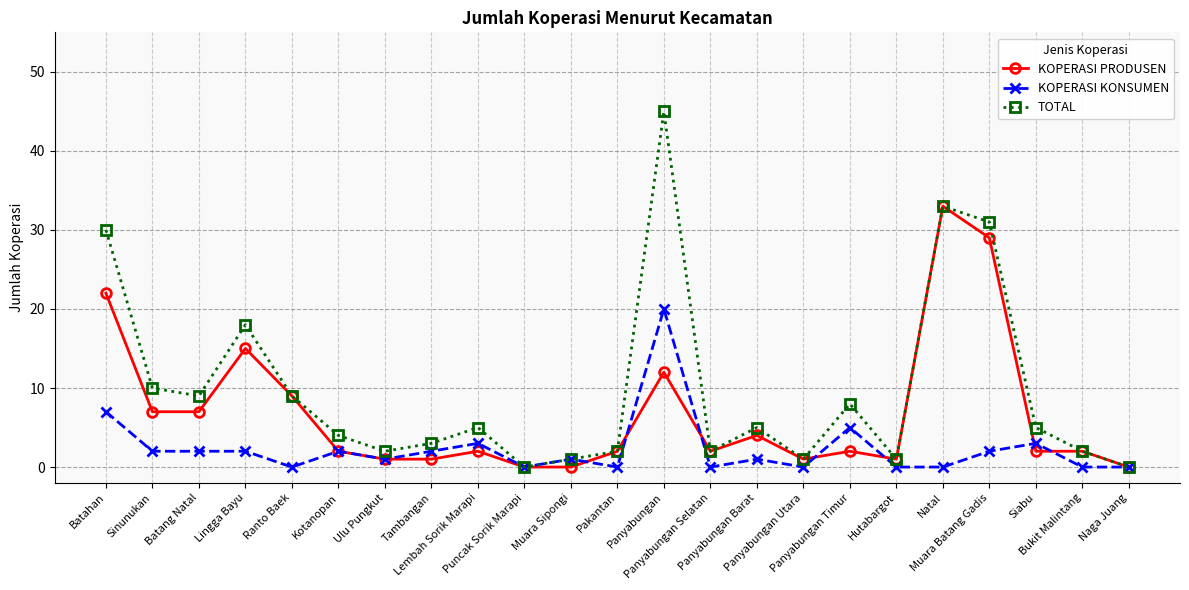

How many lines are shown in the chart?

3